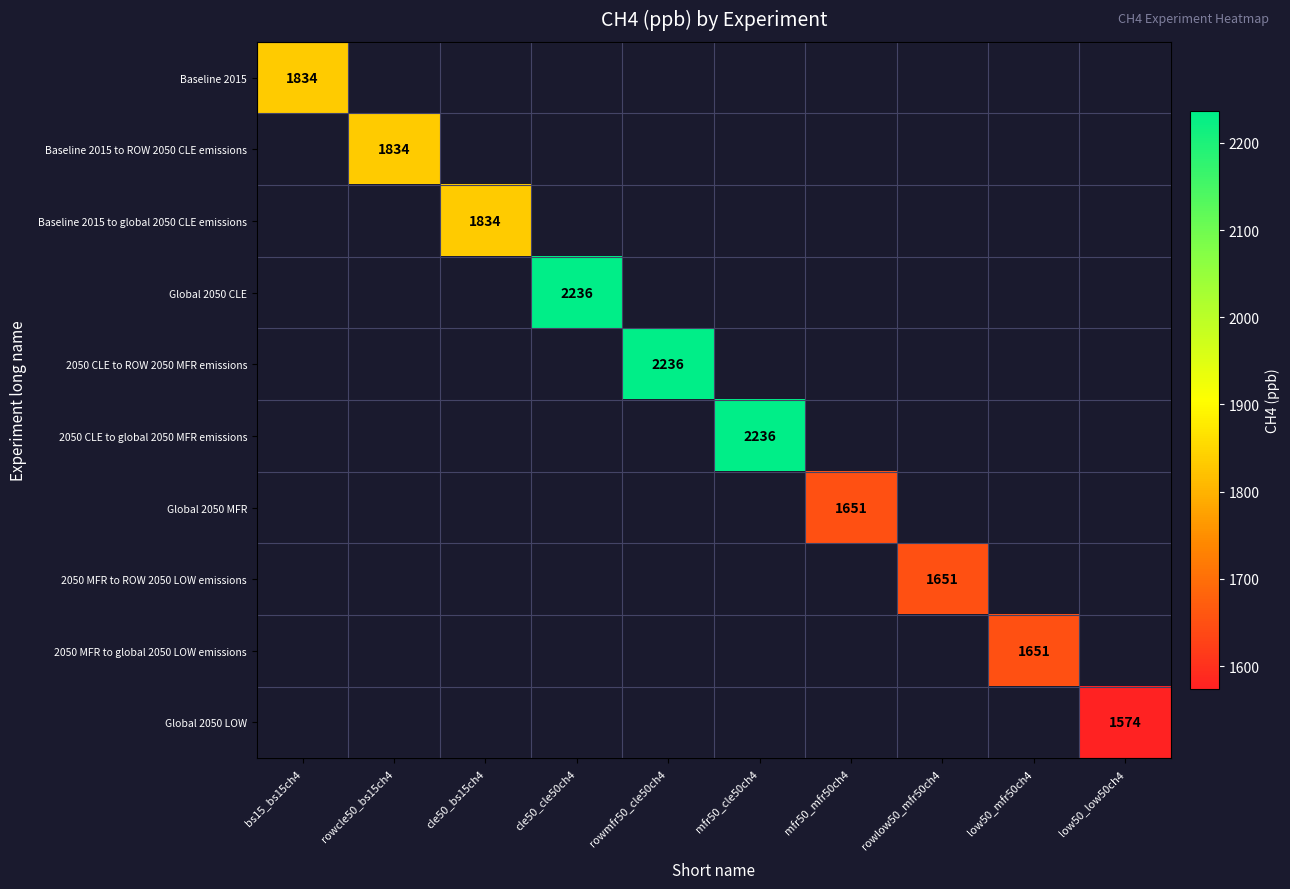

Count the number of data series in this chart.

10